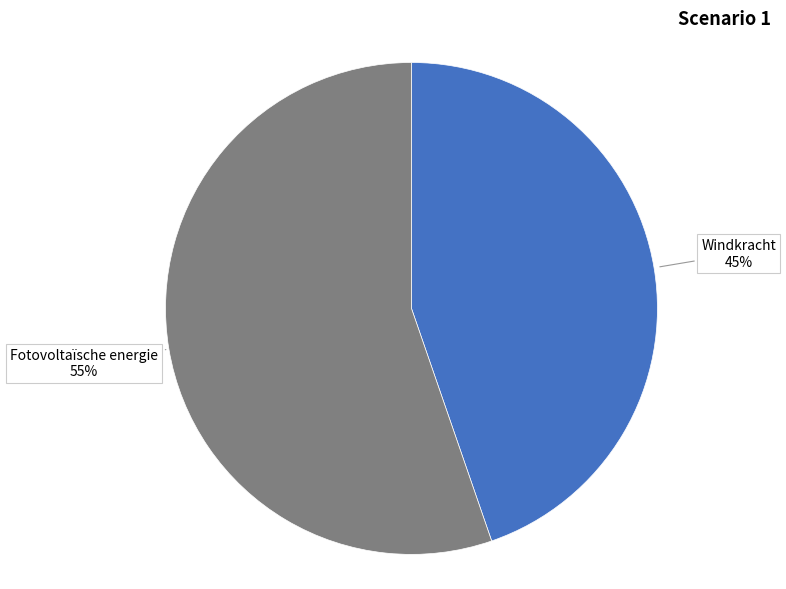

Is it true that Fotovoltaïsche energie is 55% of the pie?

True